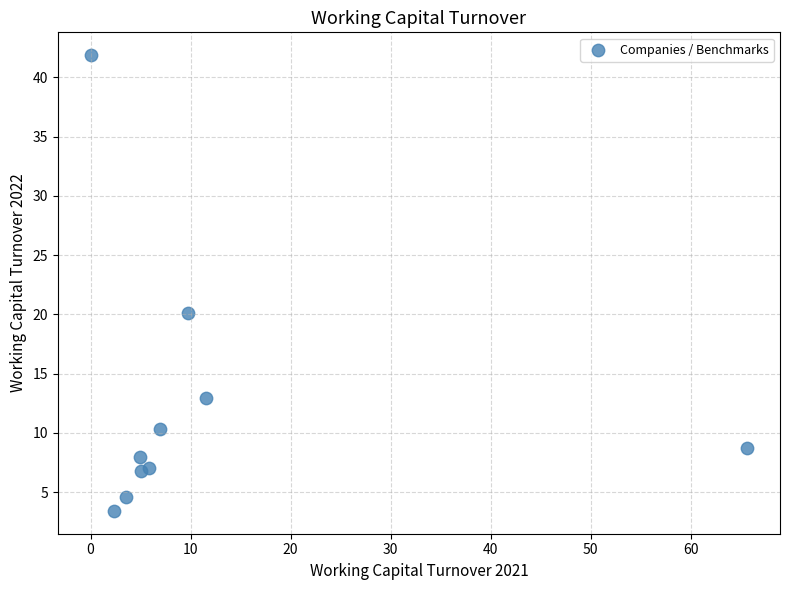

What is the range of X values (max minus min)?

65.7